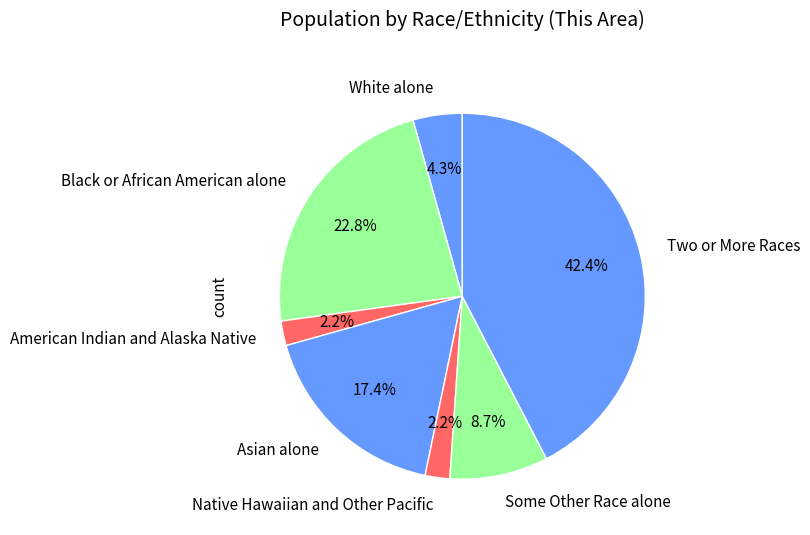

What percentage is NOT represented by Black or African American alone?

77.2%